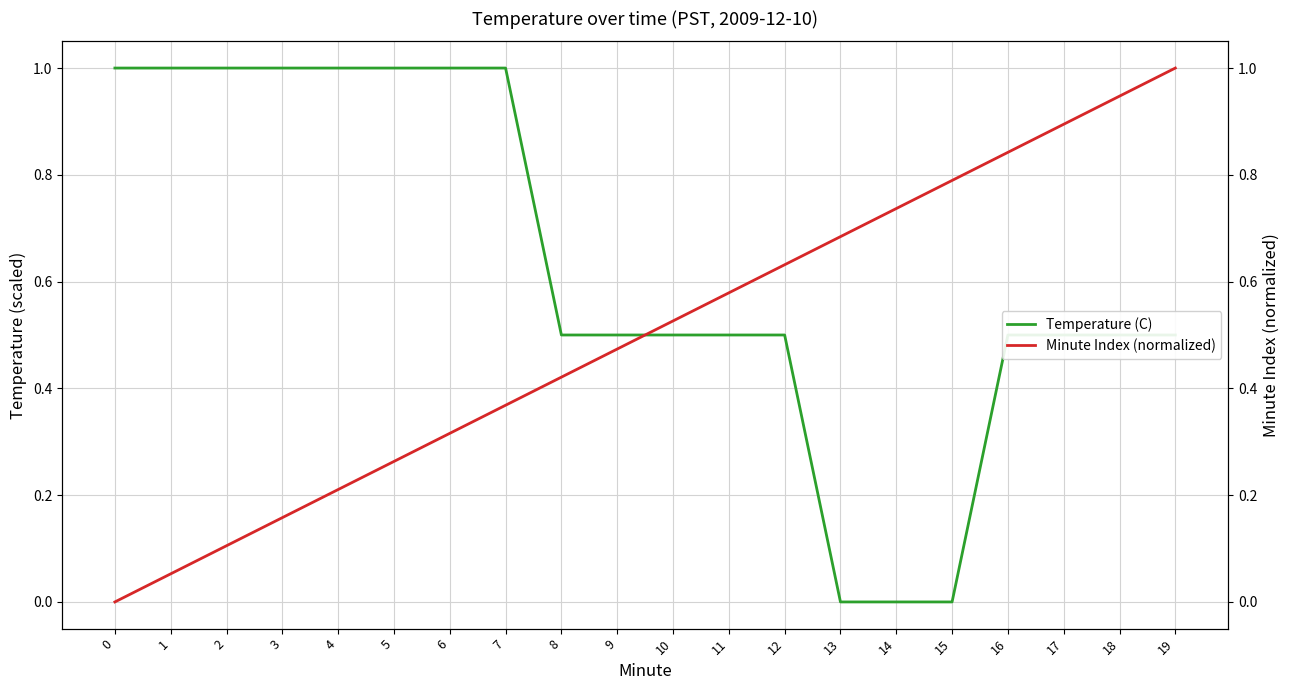

What is the sum of all Minute Index (normalized) values?

10.0